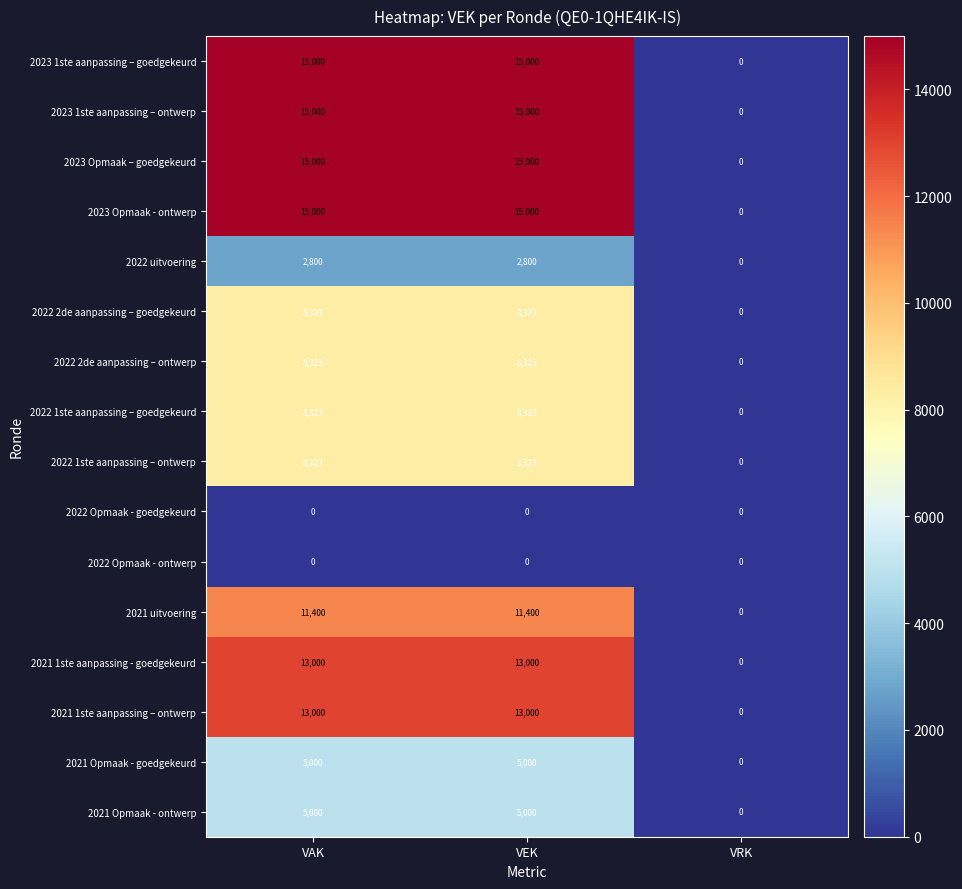

How many 2022 2de aanpassing – goedgekeurd values are between 0 and 8323?

3